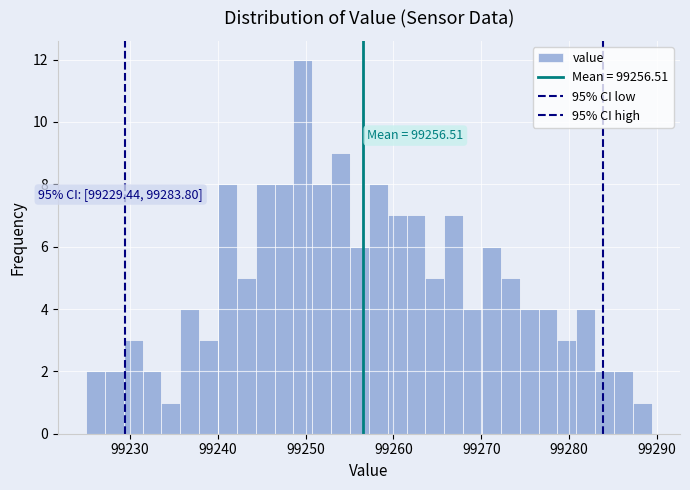

Around what value on the x-axis is the tallest bar? Give the approximate position of its centre, as read against the axis.

99250